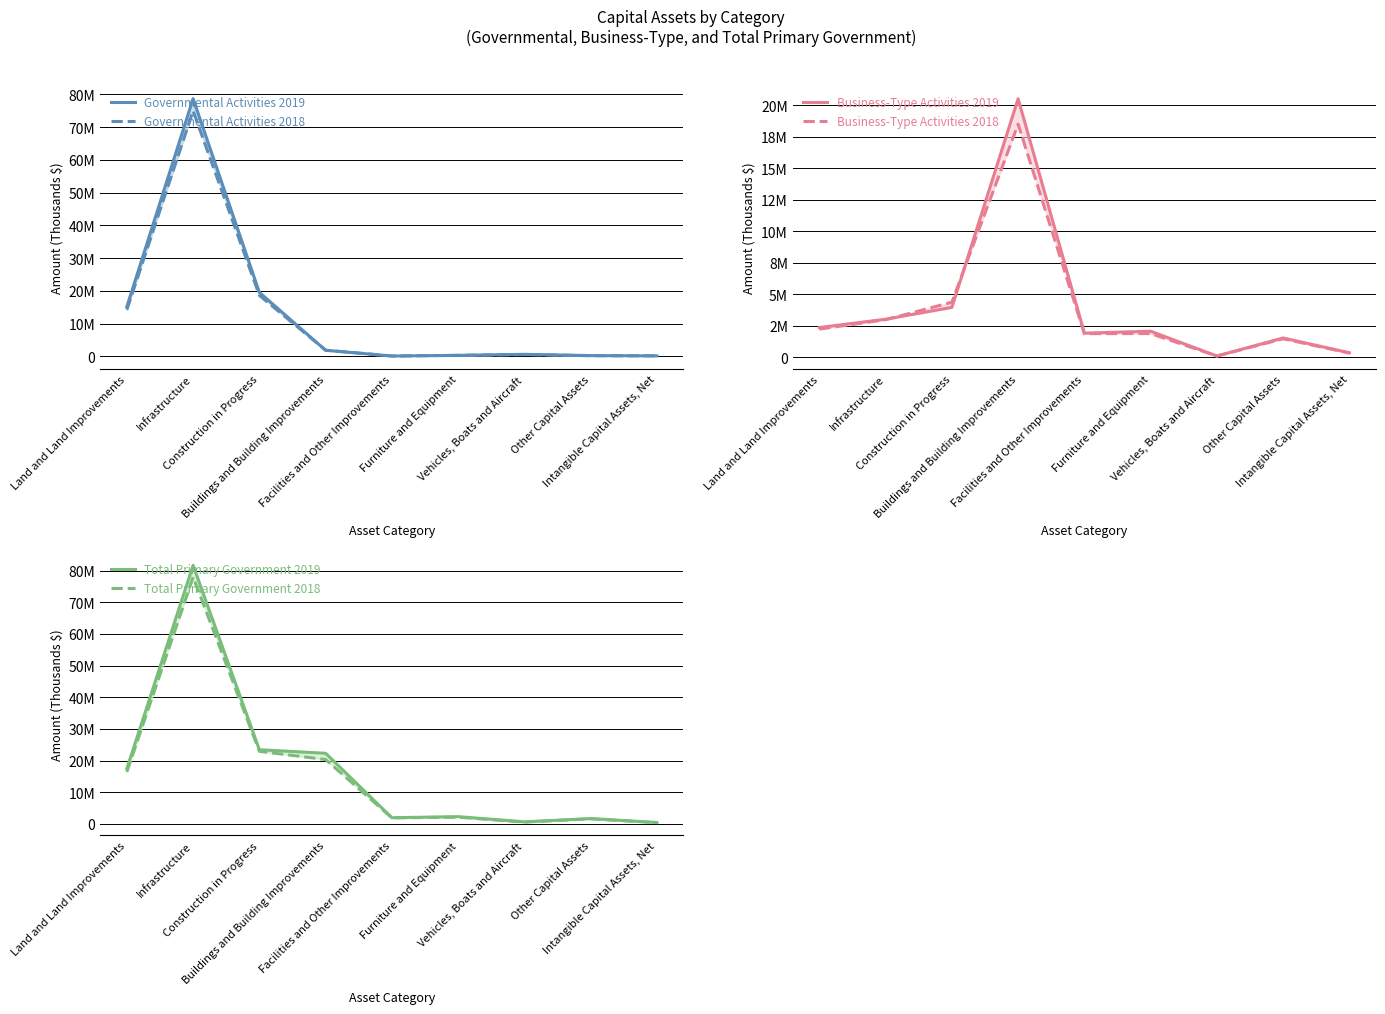

What is the spread (max minus min) of values at Furniture and Equipment?

2052763